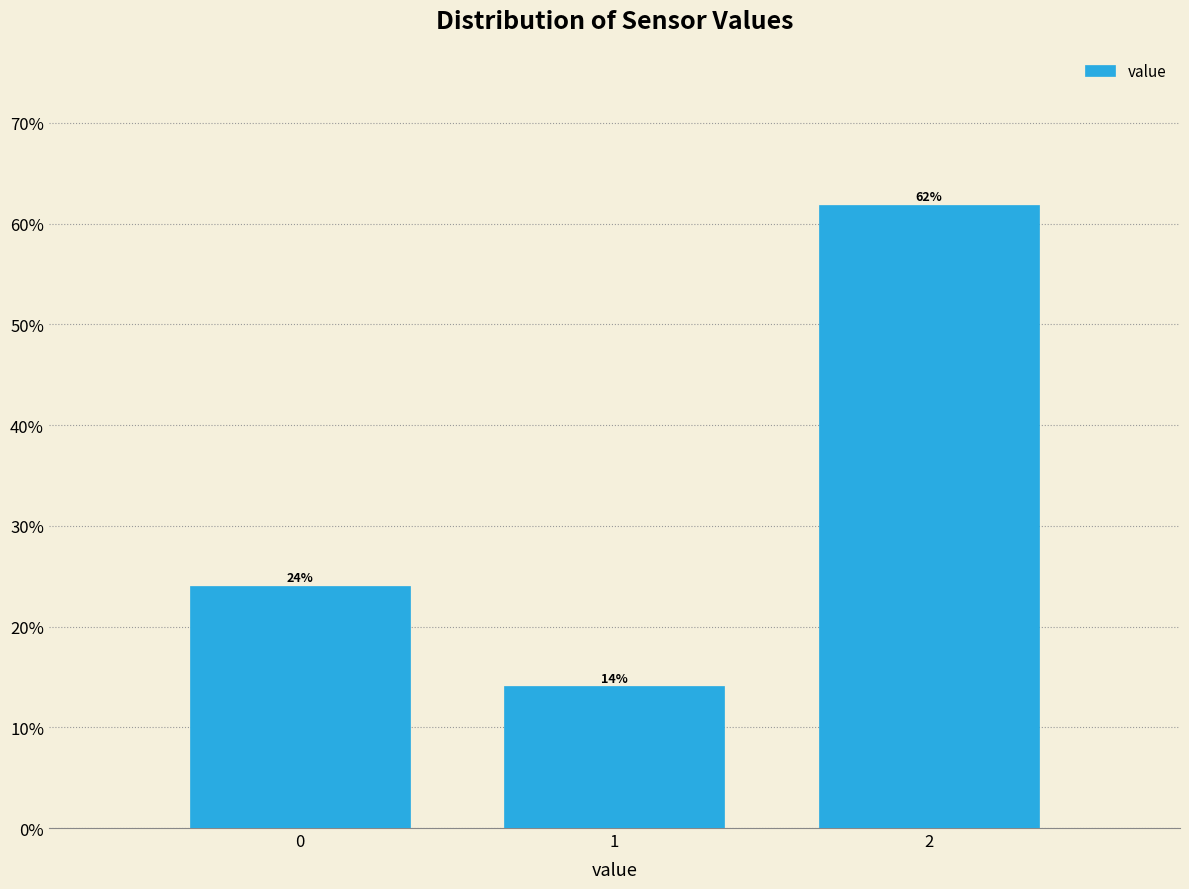

What is the maximum value shown in the chart?

61.9